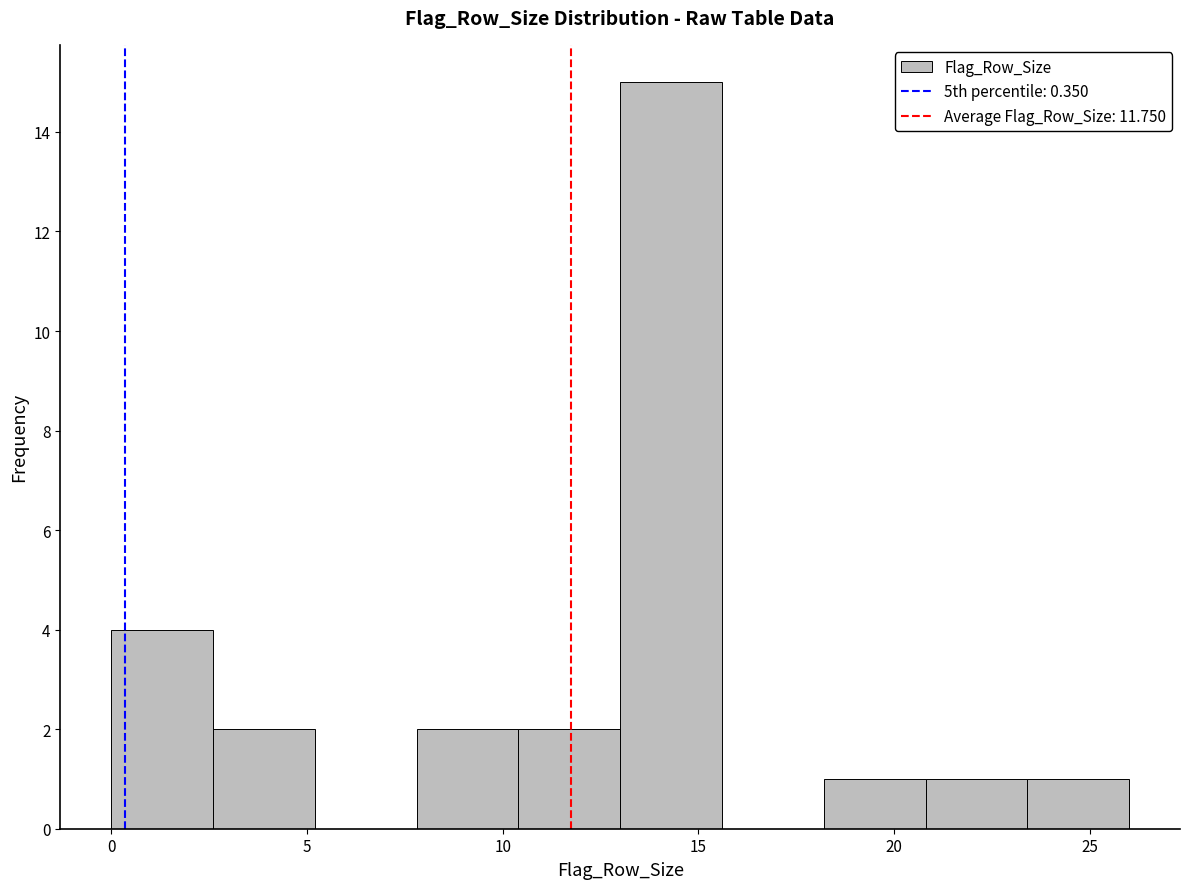

What is the height of the bar covering 10.4 to 13.0 on the x-axis? Neither the bar edges nor the heights are printed on the chart, so give them approximately, as read against the axes.

2